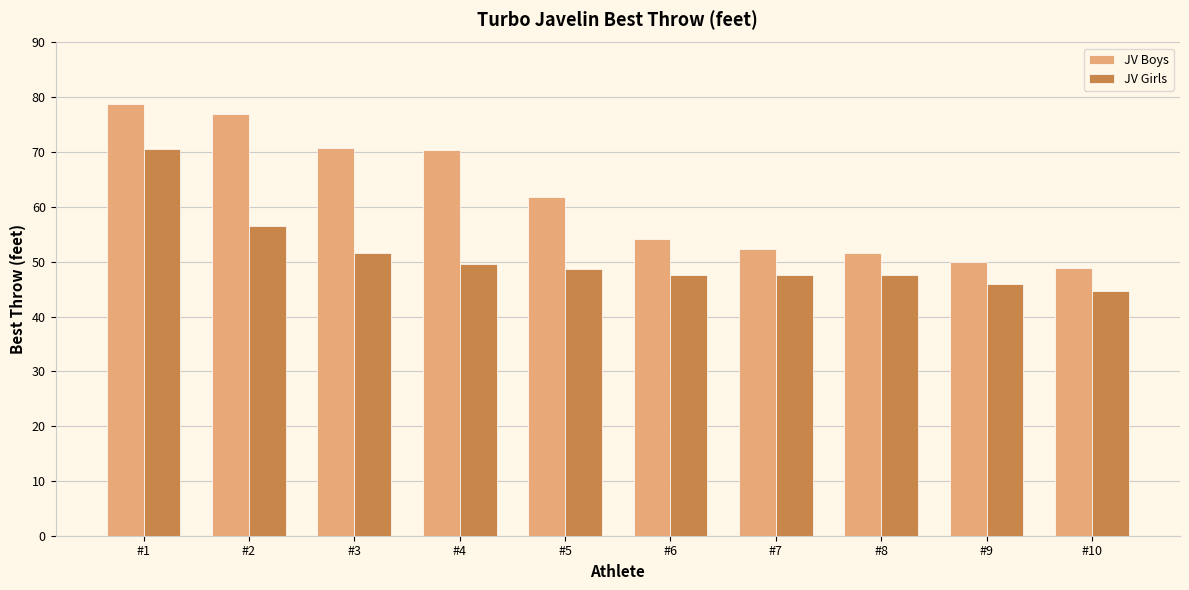

Which series has the widest spread of values?

JV Boys